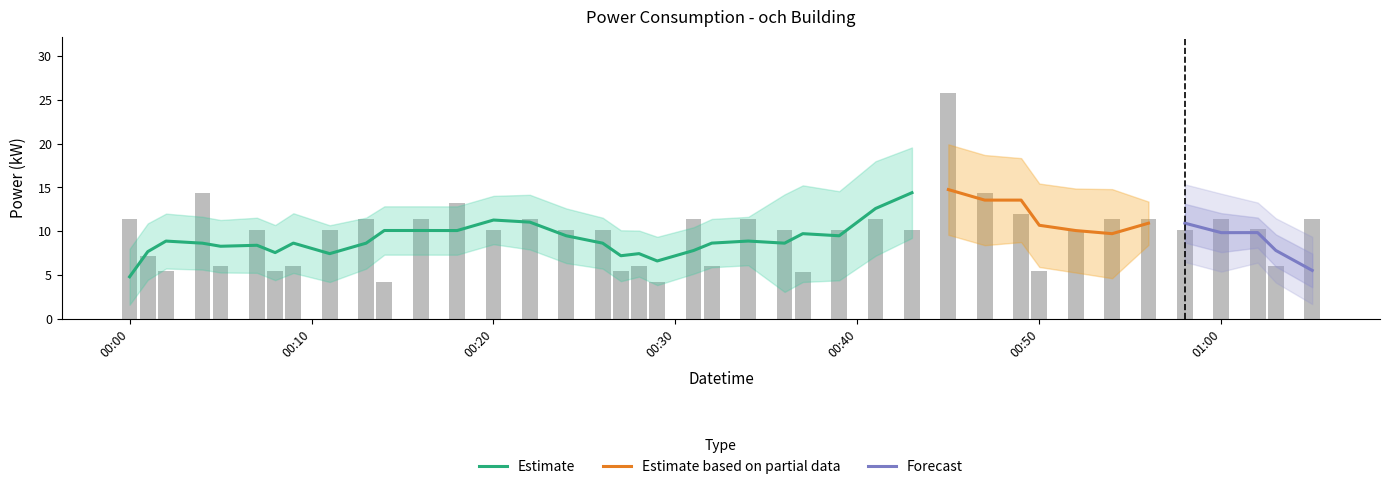

Reading right to left, list all the values displayed in this chart.

11.4	6.0	10.2	11.4	10.2	11.4	11.4	10.2	5.4	12.0	14.4	25.8	10.2	11.4	10.2	5.4	10.2	11.4	6.0	11.4	4.2	6.0	5.4	10.2	10.2	11.4	10.2	13.2	11.4	4.2	11.4	10.2	6.0	5.4	10.2	6.0	14.4	5.4	7.2	11.4